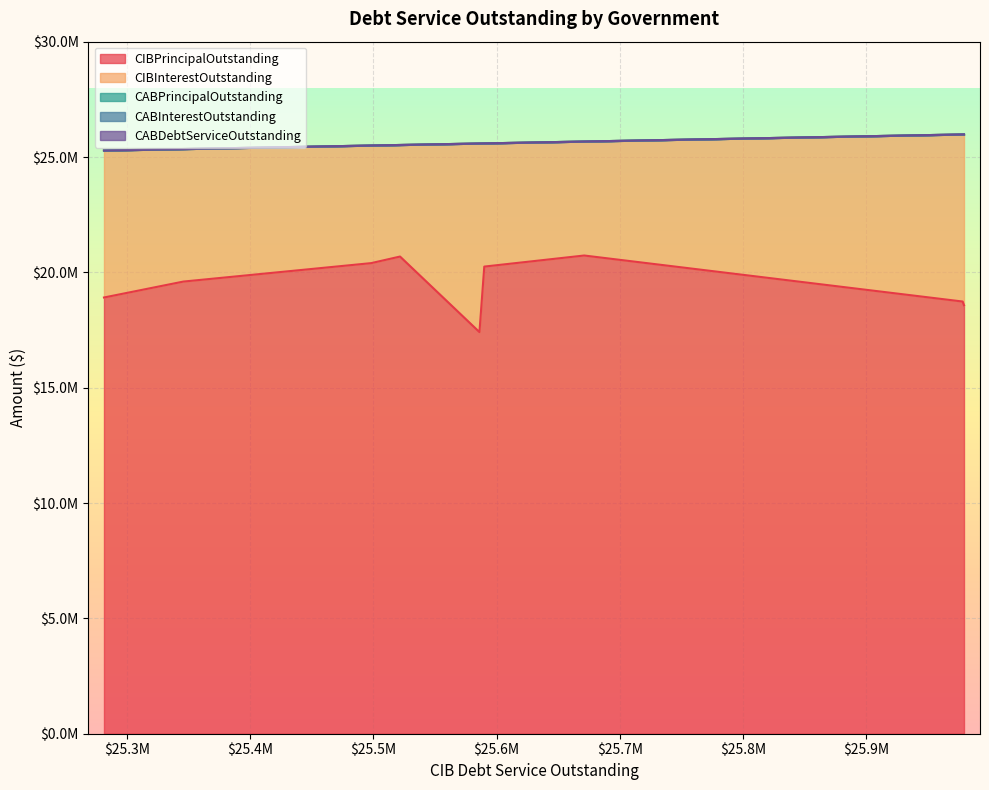

True or false: CABDebtServiceOutstanding and CABPrincipalOutstanding intersect in this chart.

False